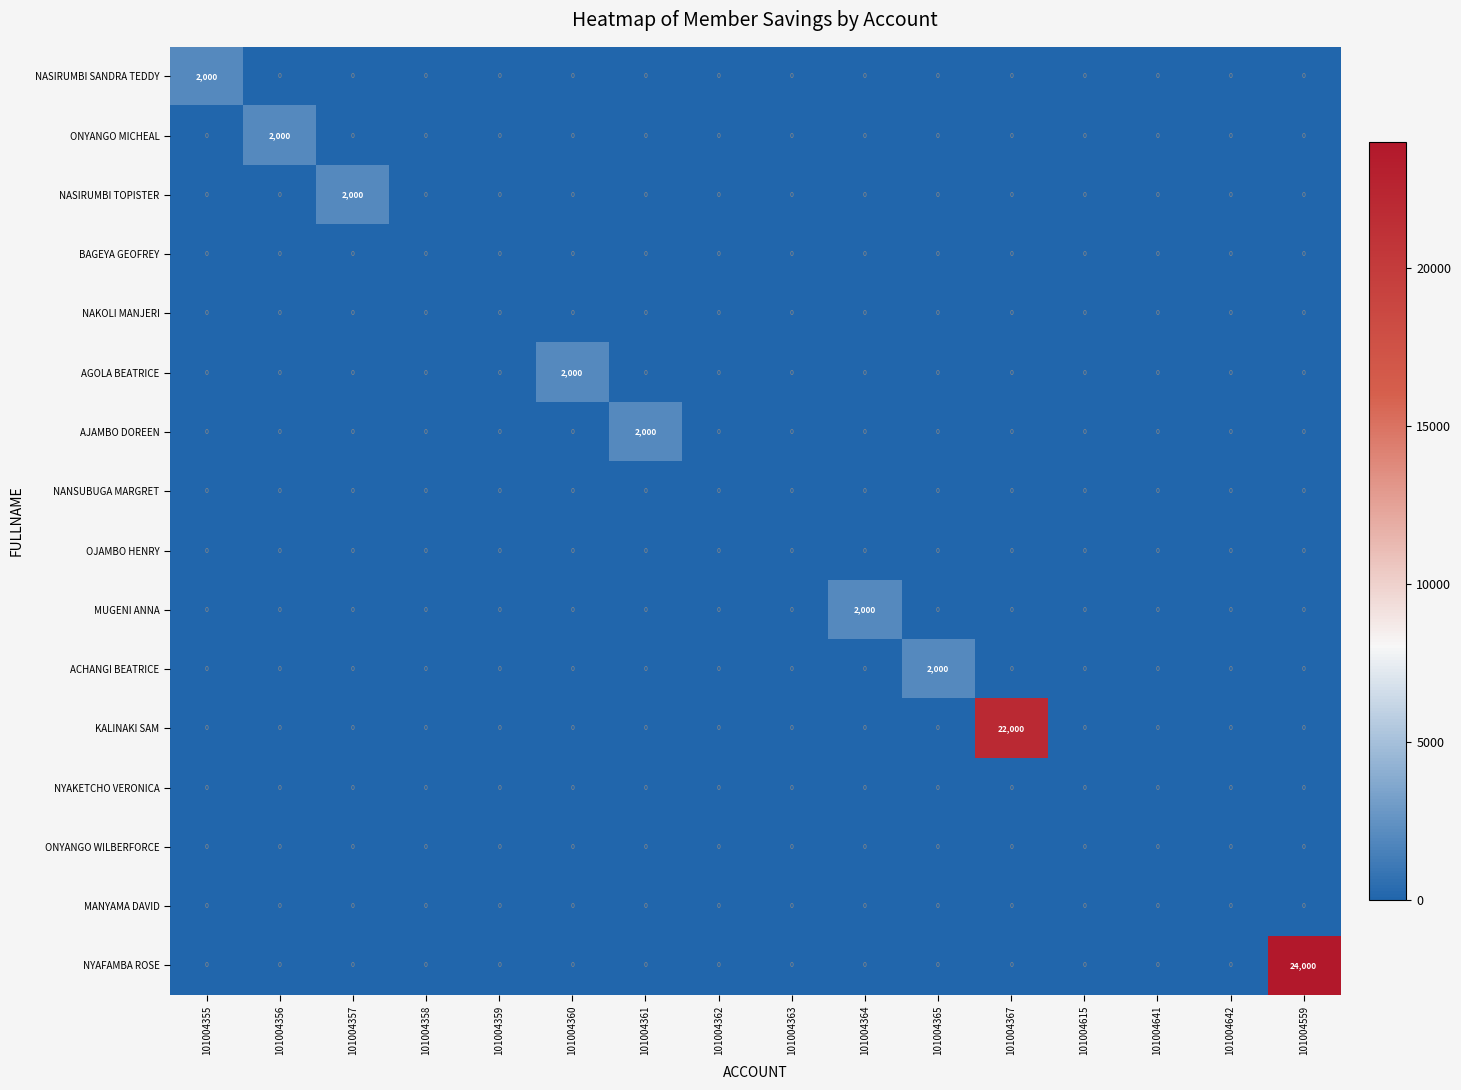

At which category does the chart reach its peak across all series?

101004559